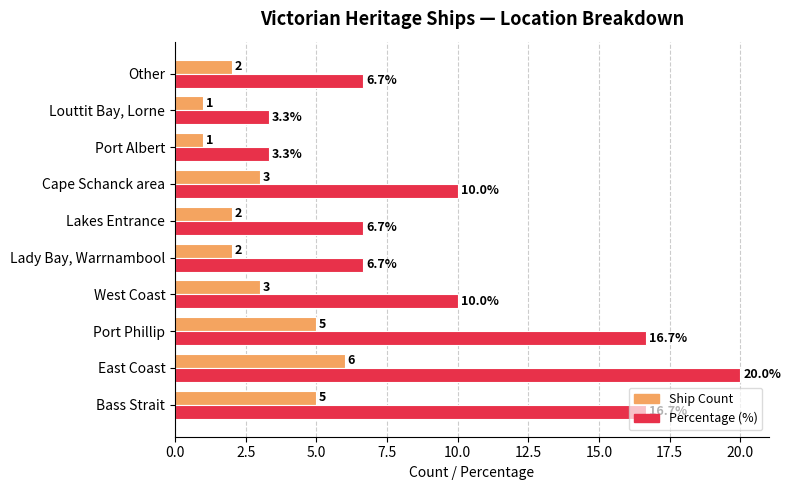

The Percentage (%) series shows 16.7 at Port Phillip. True or false?

True